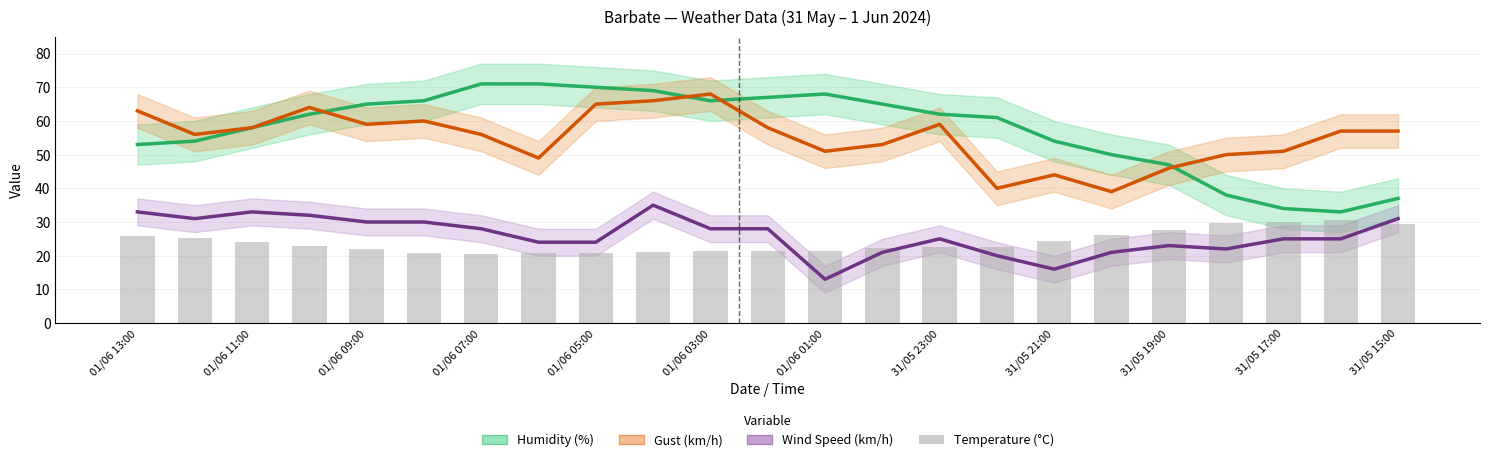

How many distinct data groups are displayed?

4